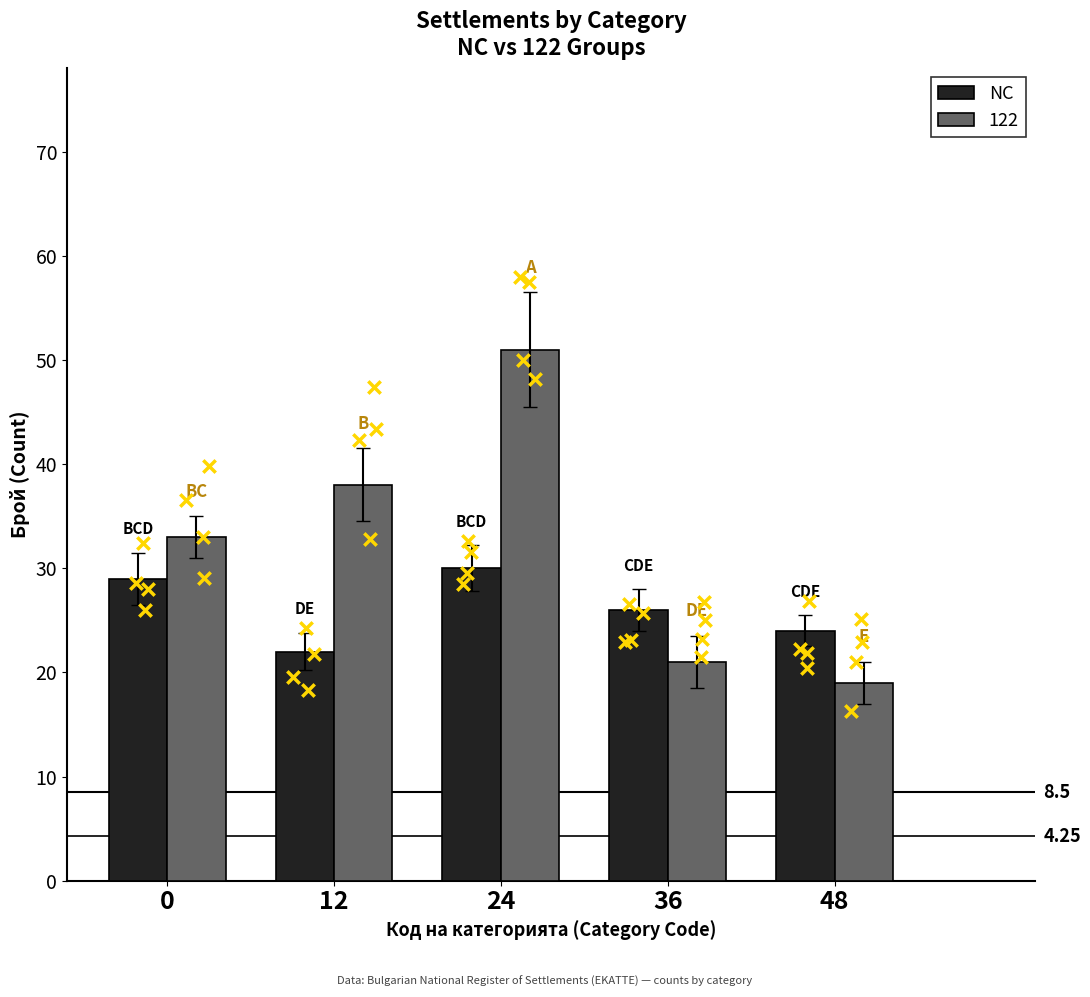

What is the ratio of the value at 12 to the value at 24?

0.7